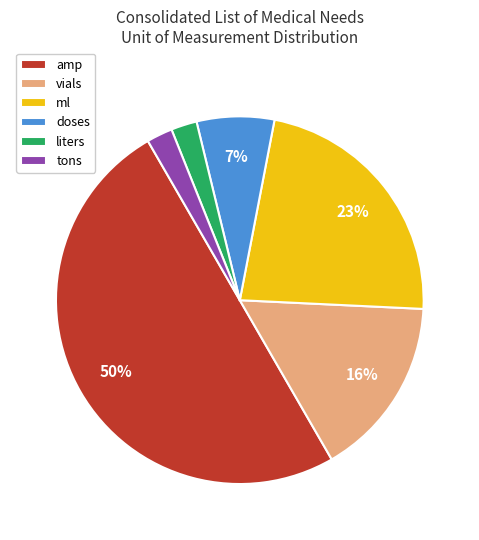

To the nearest percent, what is the average slice percentage?

17%